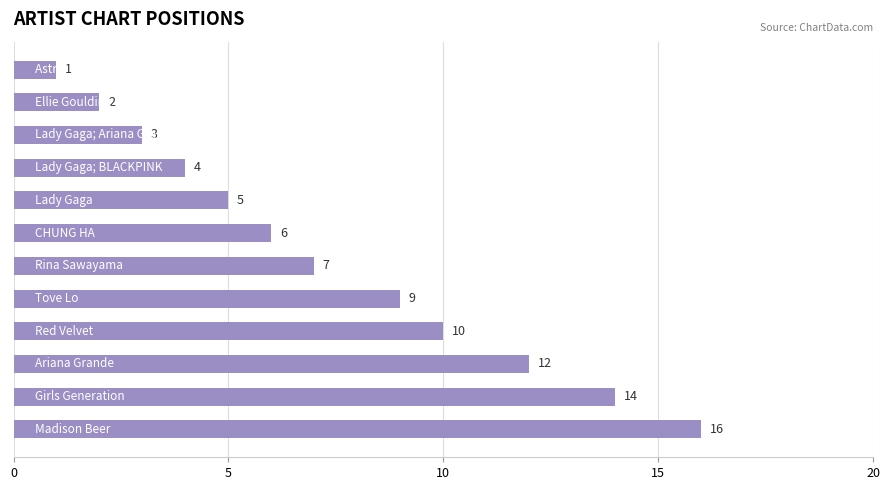

Reading top to bottom, extract all data points from this chart.

1	2	3	4	5	6	7	9	10	12	14	16